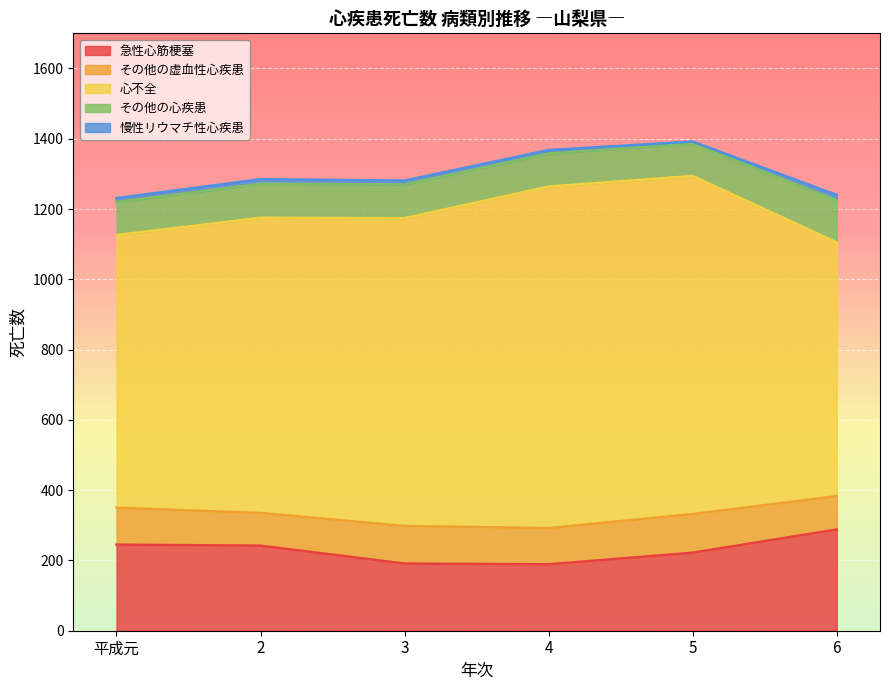

Where is the first local maximum for 慢性リウマチ性心疾患?

2